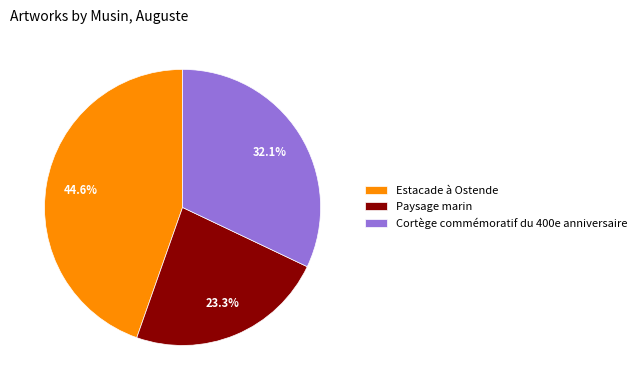

Do Paysage marin and Cortège commémoratif du 400e anniversaire together represent more than half of the pie?

Yes